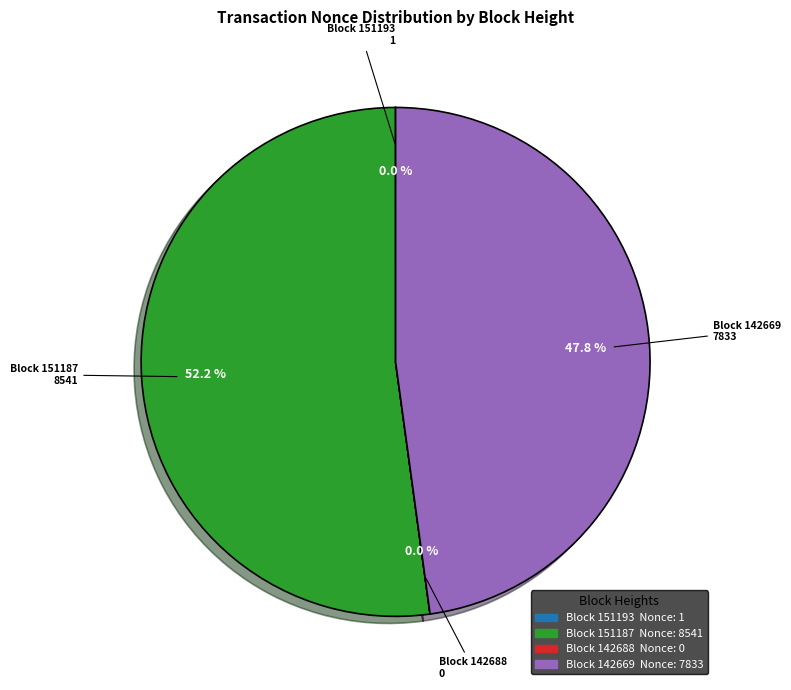

What is the largest slice in the pie chart?

Block 151187 Nonce: 8541